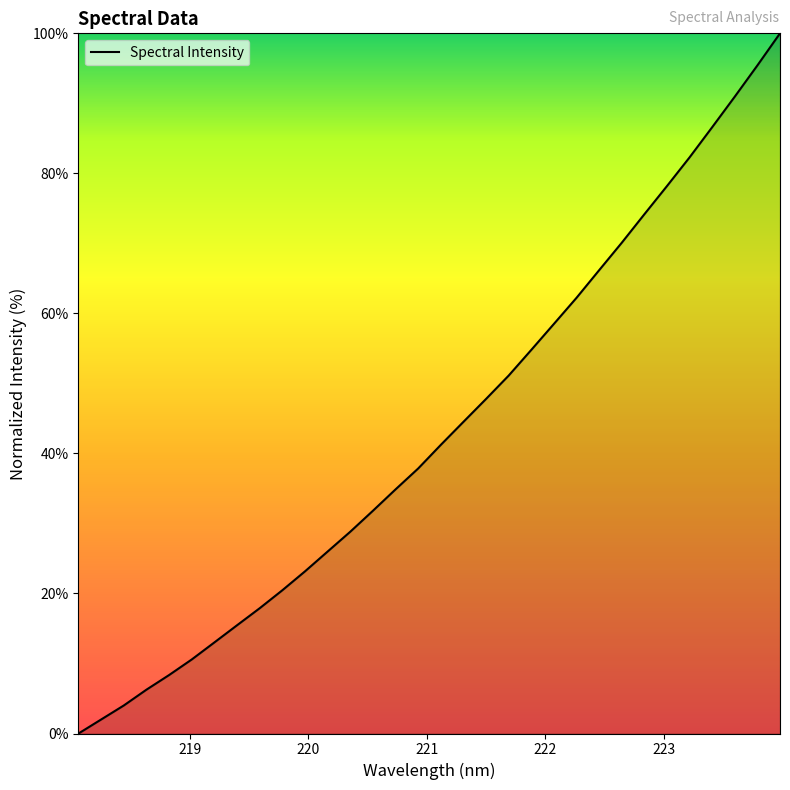

What is the difference between the maximum and minimum values?

100.0